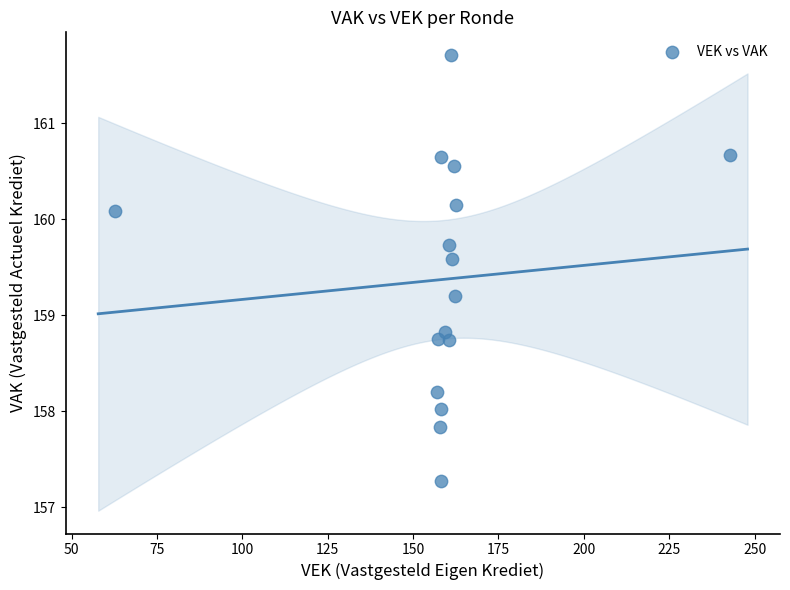

What is the range of X values (max minus min)?

180.1